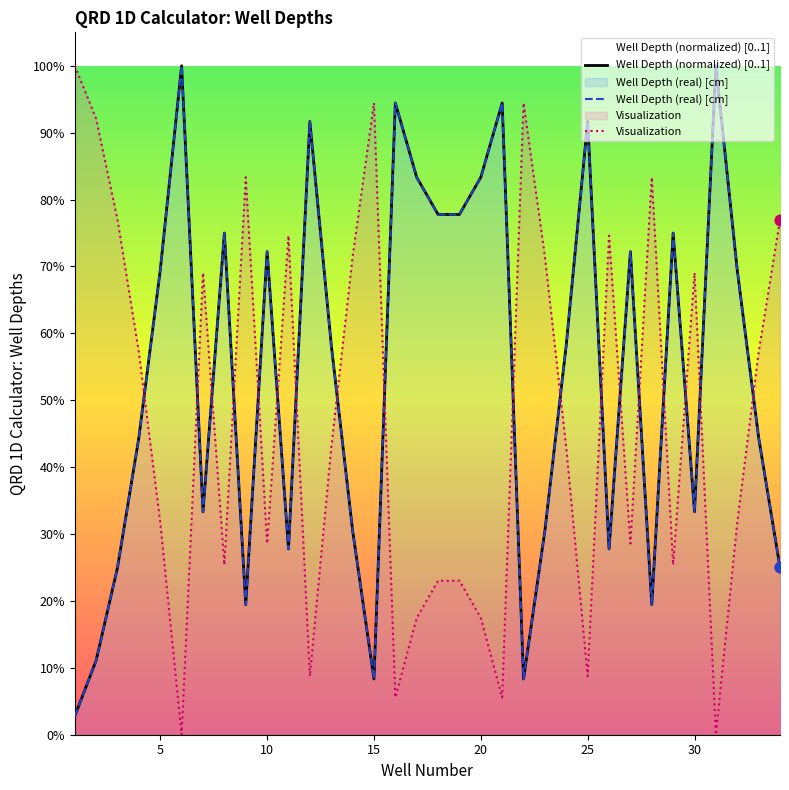

At which category is the sum across all series the highest?

25